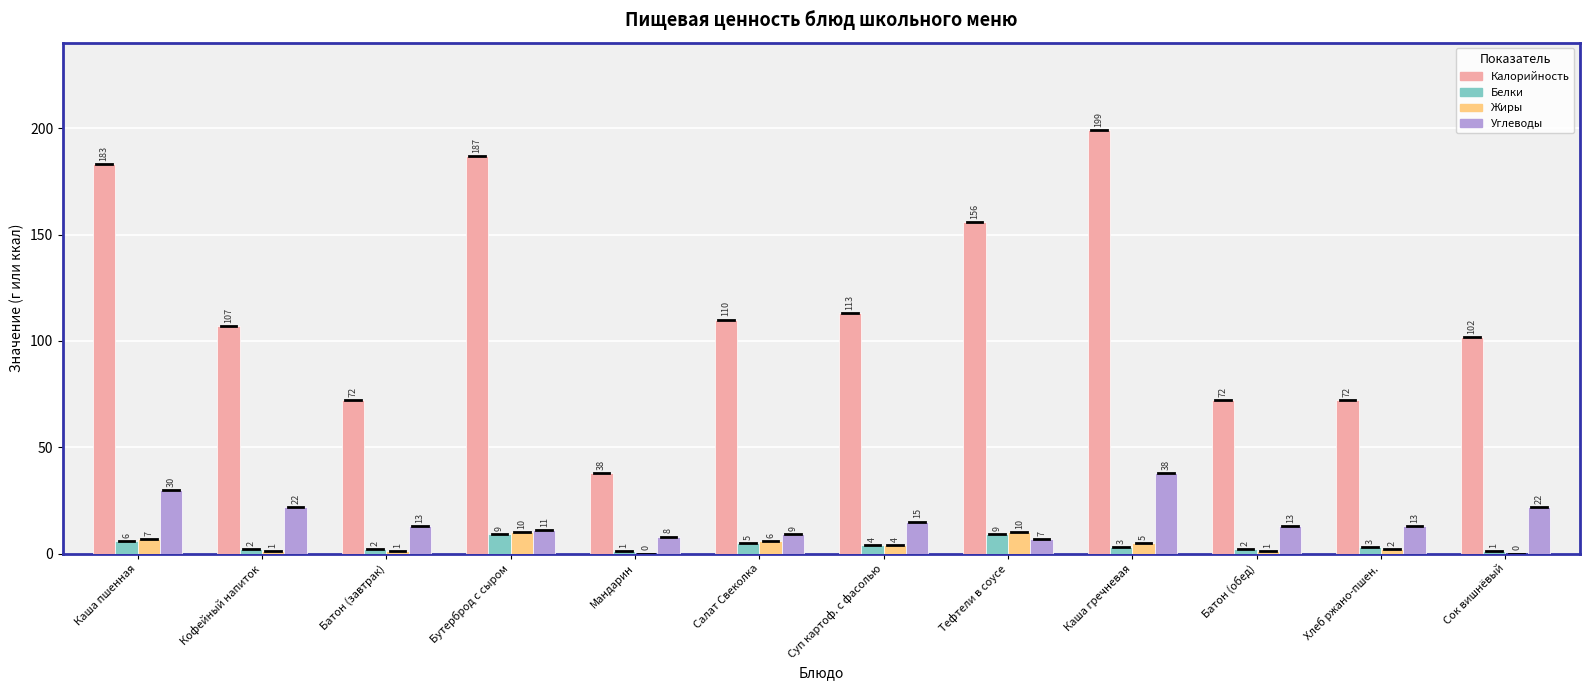

What is the maximum value for Калорийность?

199